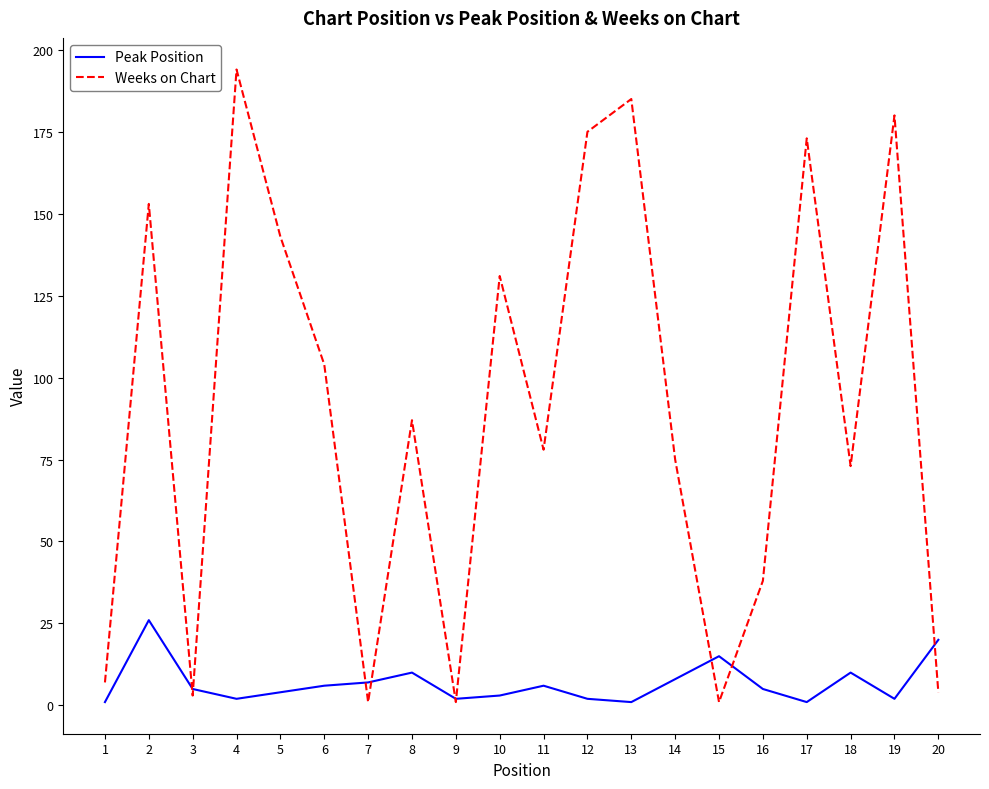

At which label does Peak Position first exceed 5?

2